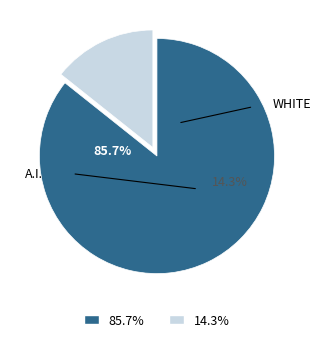

How many segments does this pie chart have?

2